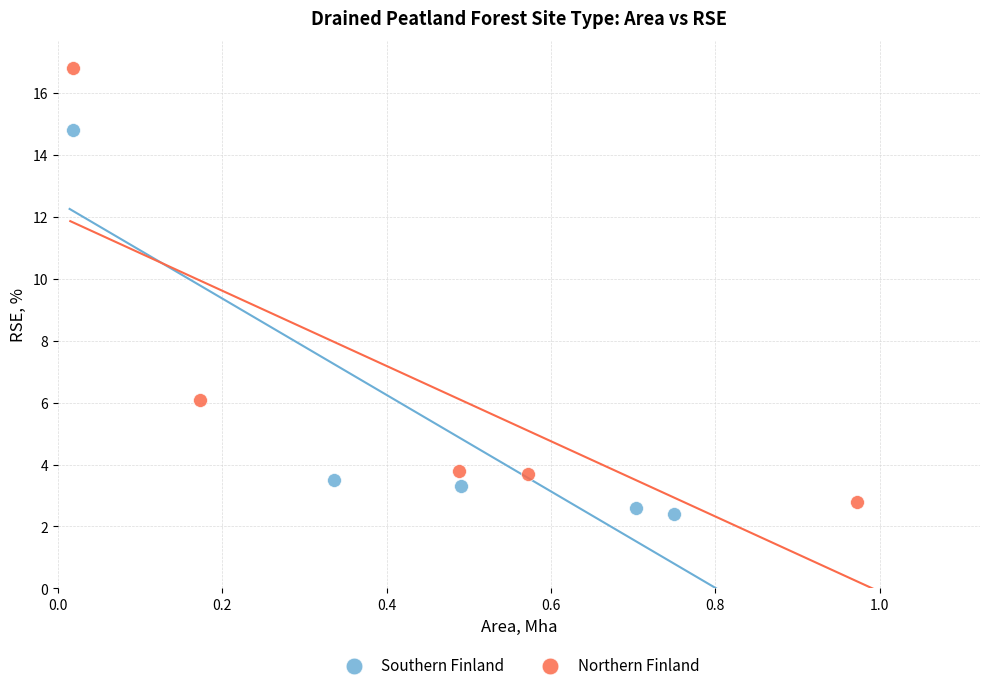

Which series has the largest Y range (max minus min)?

Northern Finland